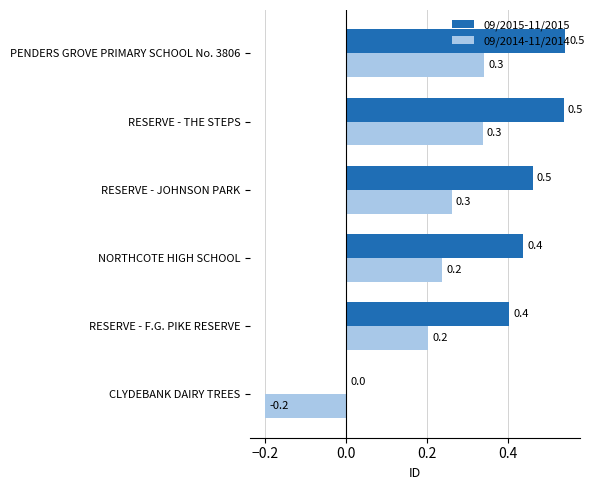

The value of 09/2015-11/2015 at PENDERS GROVE PRIMARY SCHOOL No. 3806 is 1.0. True or false?

False